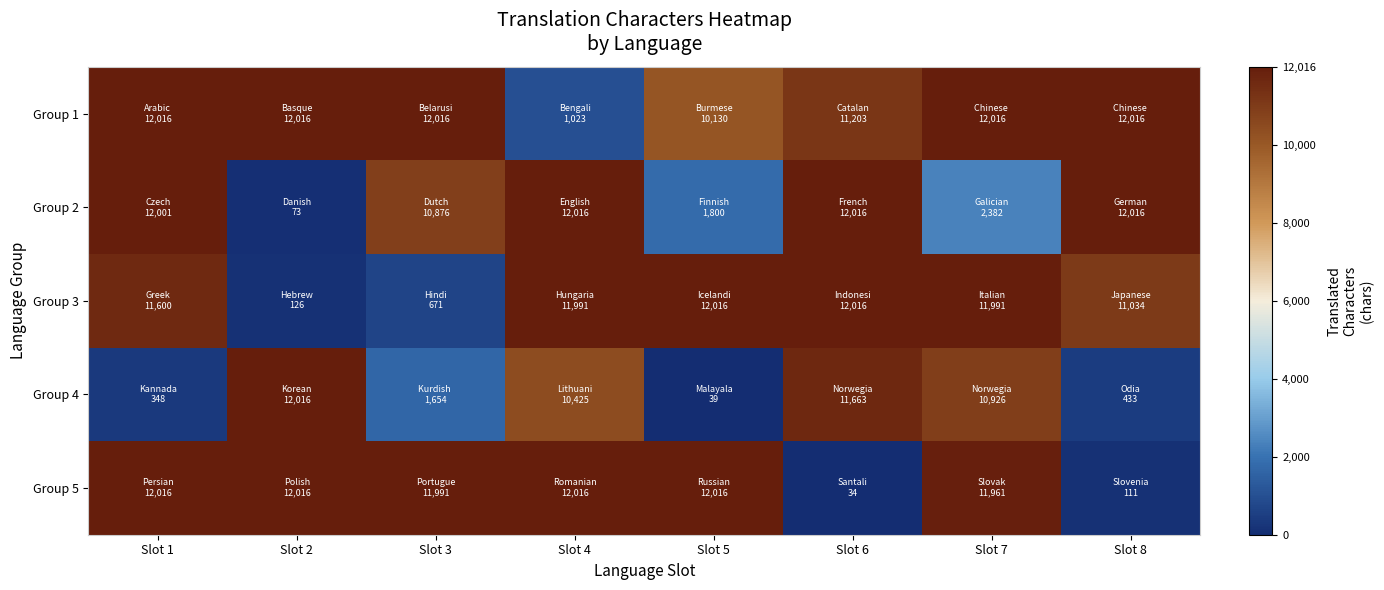

What is the total value across all series at Slot 3?

37208